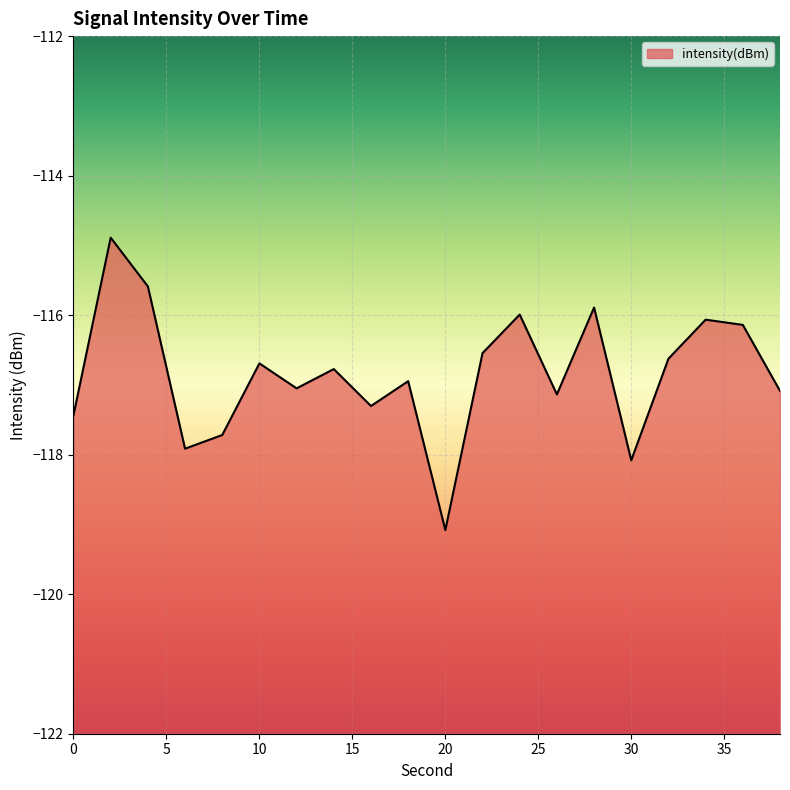

Reading left to right, extract all data points from this chart.

-117.4	-114.9	-115.6	-117.9	-117.7	-116.7	-117.0	-116.8	-117.3	-116.9	-119.1	-116.5	-116.0	-117.1	-115.9	-118.1	-116.6	-116.1	-116.1	-117.1